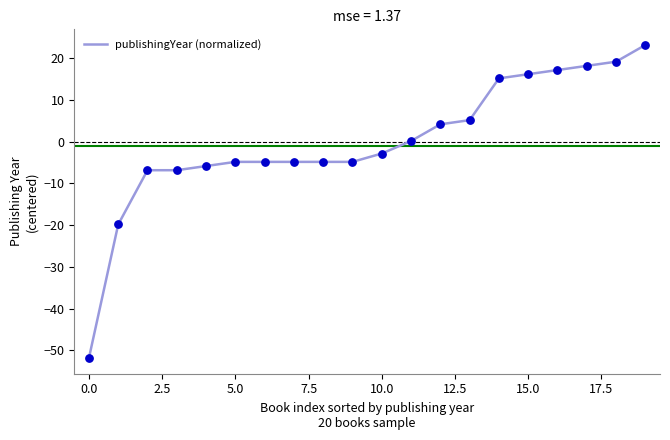

What is the smallest value displayed?

-51.8